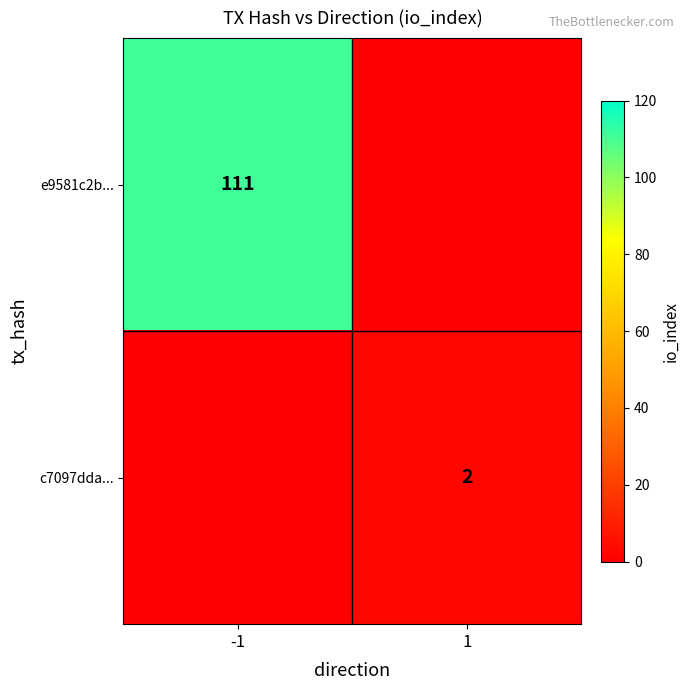

Is it true that c7097dda... equals 3 at 1?

False